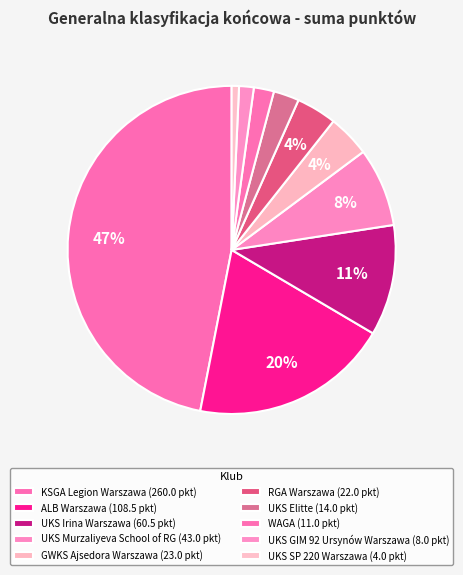

Rank the categories by value from lowest to highest.

UKS SP 220 Warszawa, UKS GIM 92 Ursynów Warszawa, WAGA, UKS Elitte, RGA Warszawa, GWKS Ajsedora Warszawa, UKS Murzaliyeva School of RG, UKS Irina Warszawa, ALB Warszawa, KSGA Legion Warszawa